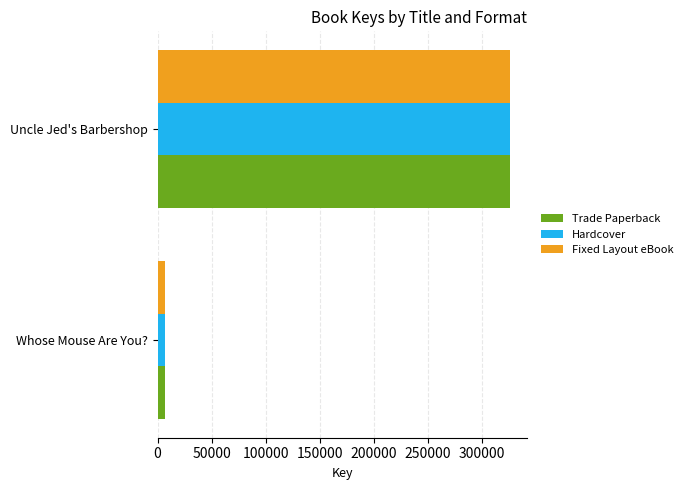

Which category has the lowest value in the Fixed Layout eBook series?

Whose Mouse Are You?